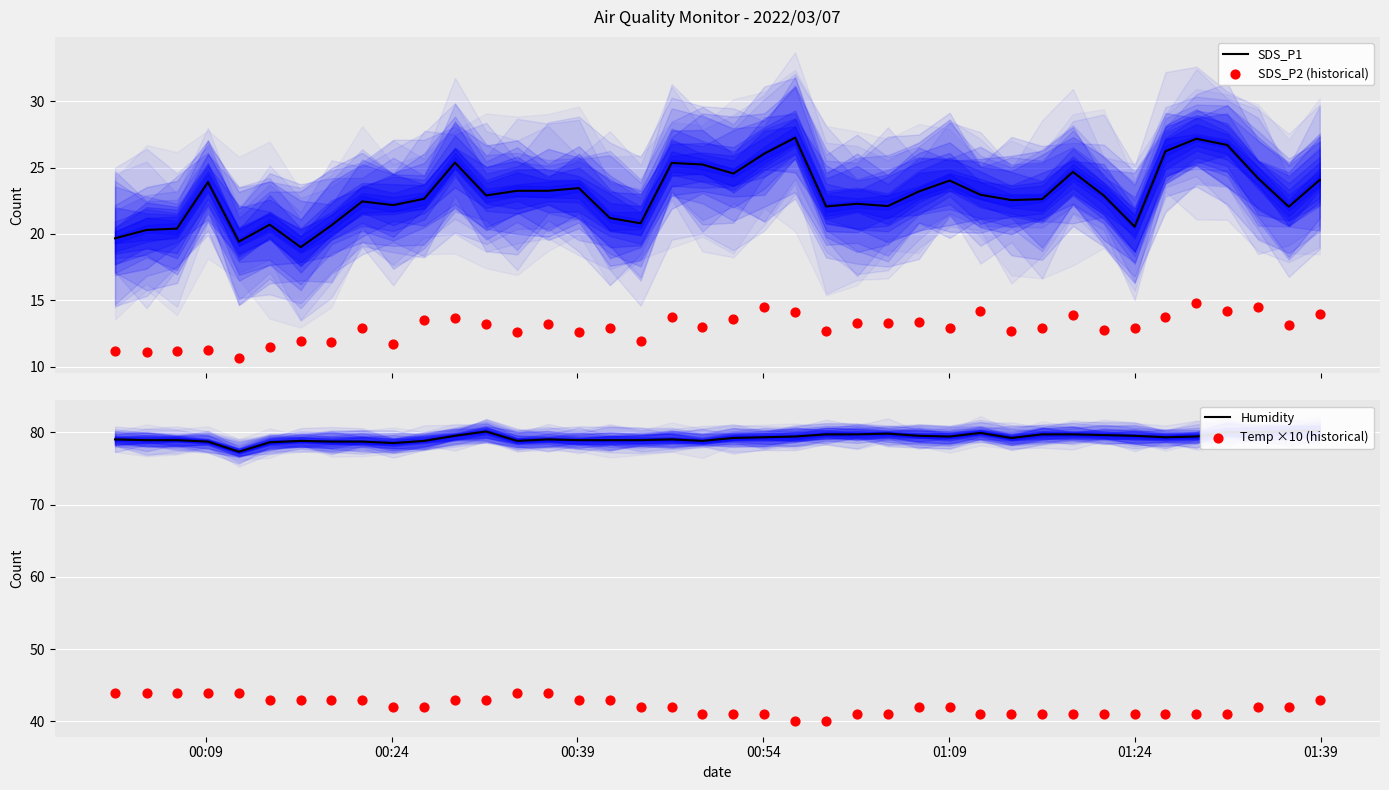

Which series has the largest total across all categories?

Humidity